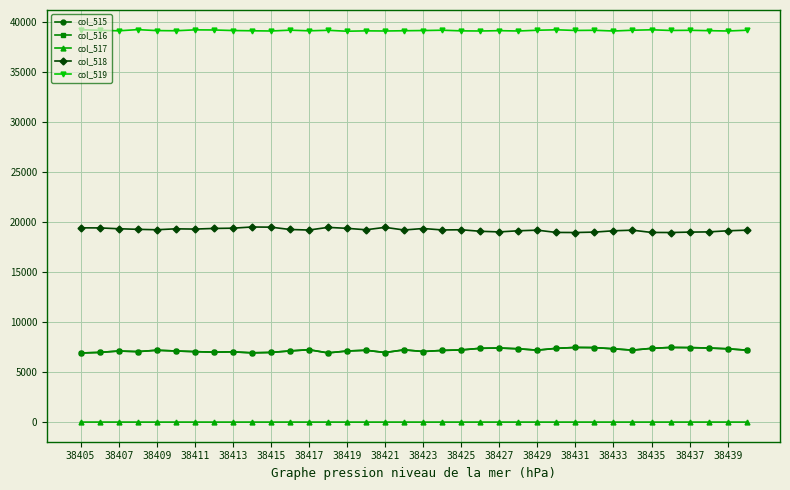

Which series has the largest total across all categories?

col_519